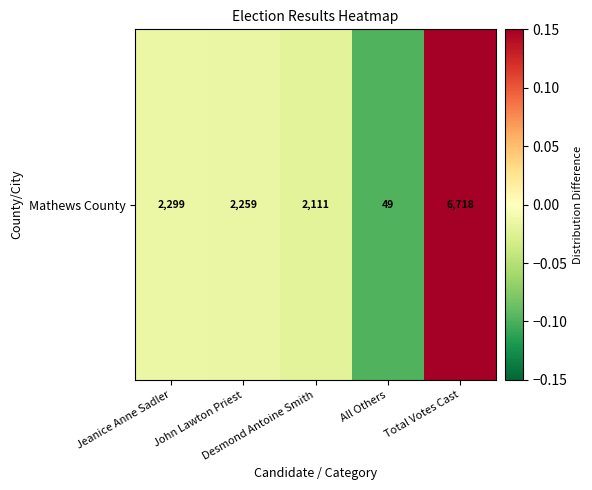

True or false: the data shows -0.0 at Jeanice Anne Sadler.

False